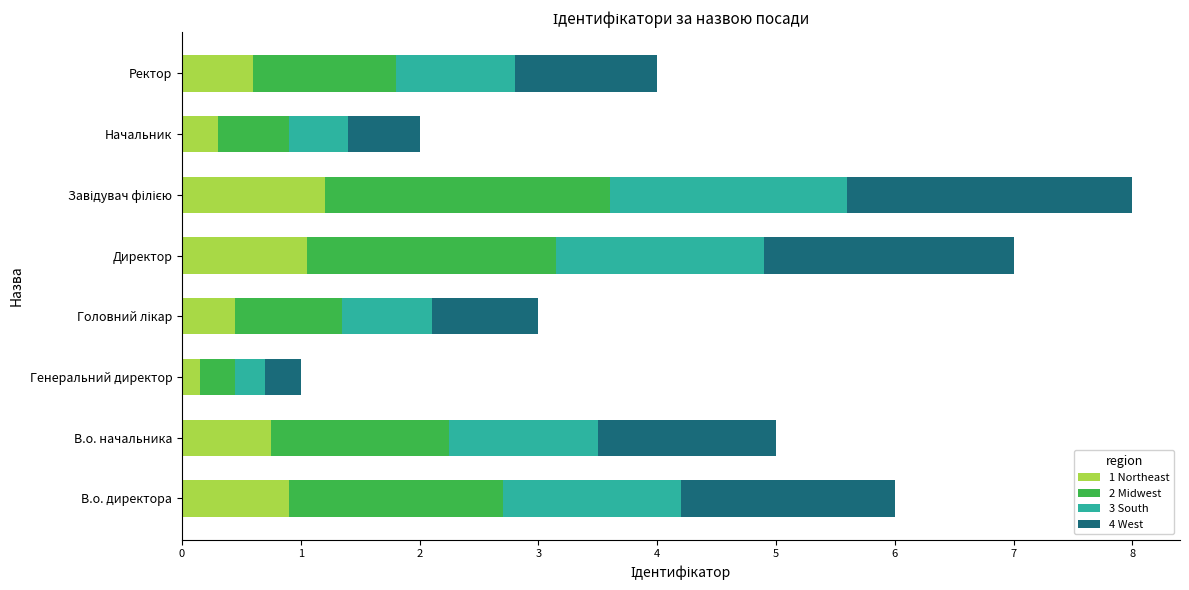

What is the highest value of the 1 Northeast series?

1.2